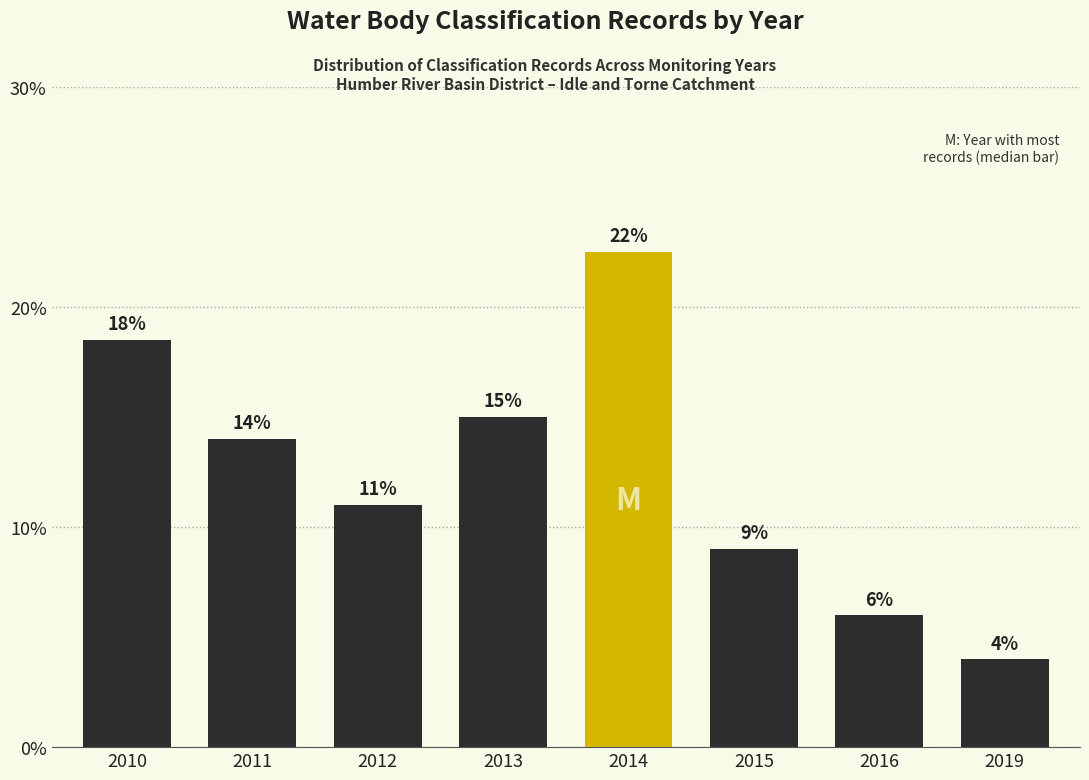

What is the value of the 7th bar from the left?

6.0